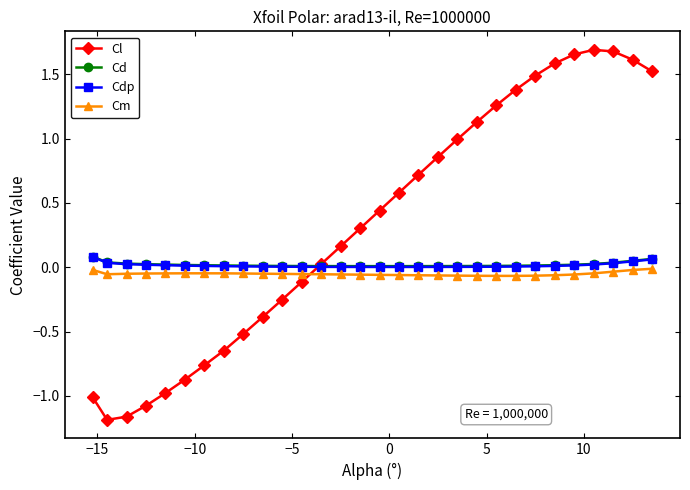

Which series has the largest total across all categories?

Cl